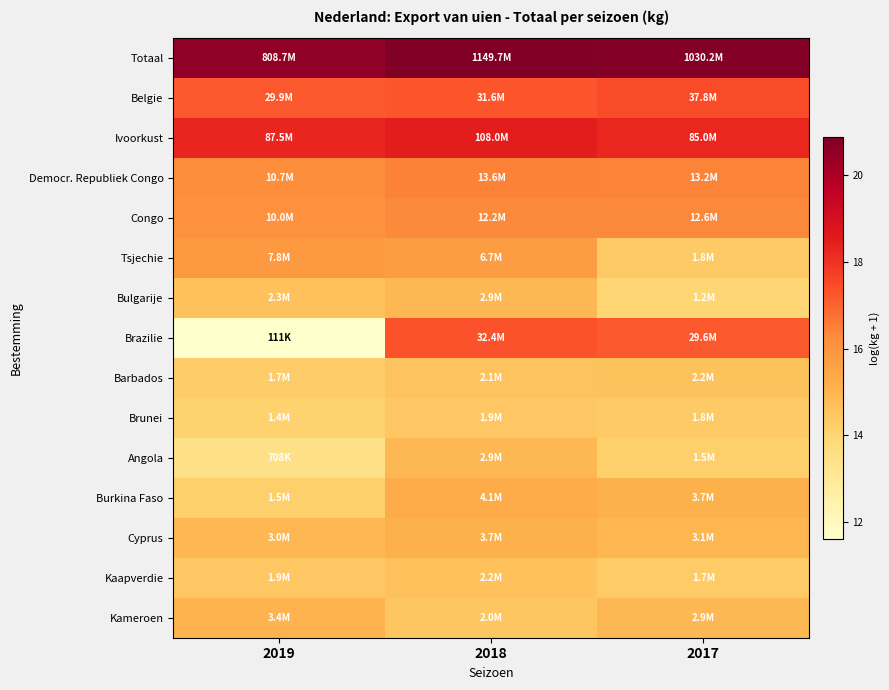

Which series changed the most between 2019 and 2017?

Brazilie